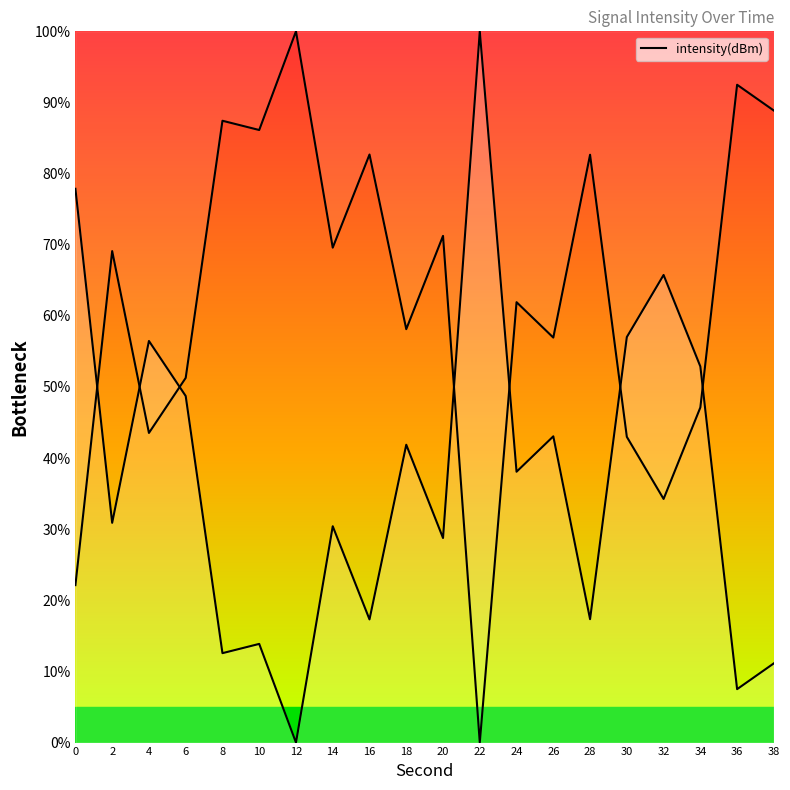

What is the value of the 3rd point from the left?

56.5